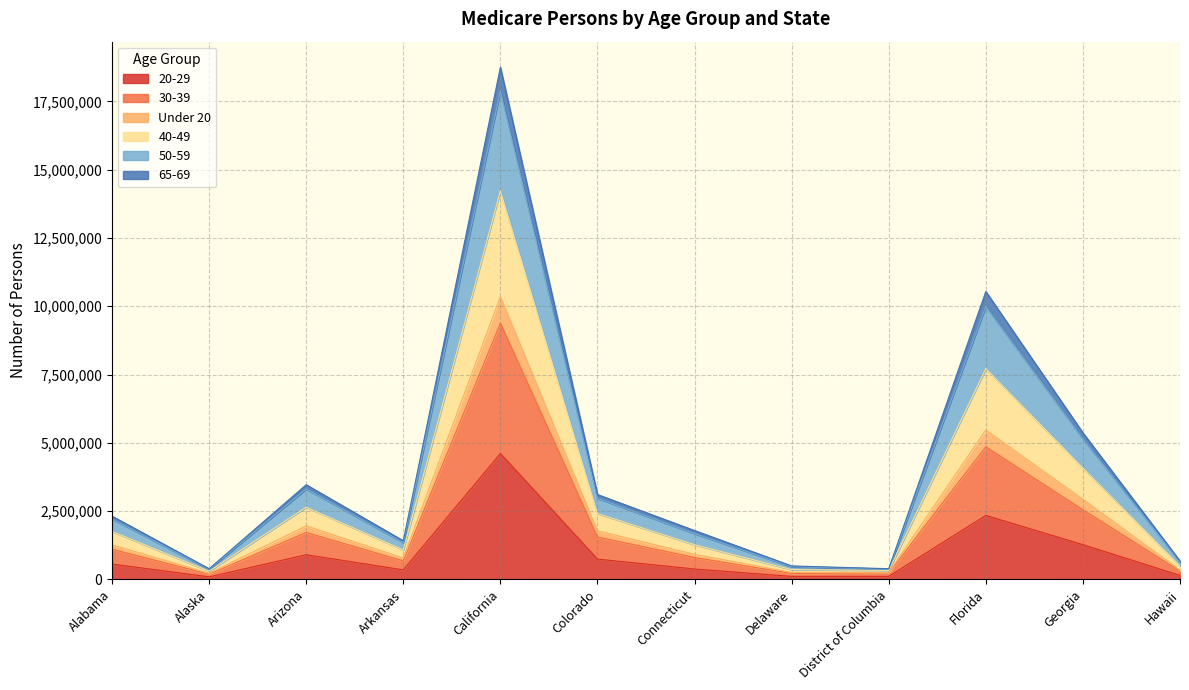

Count the number of categories in the chart.

12